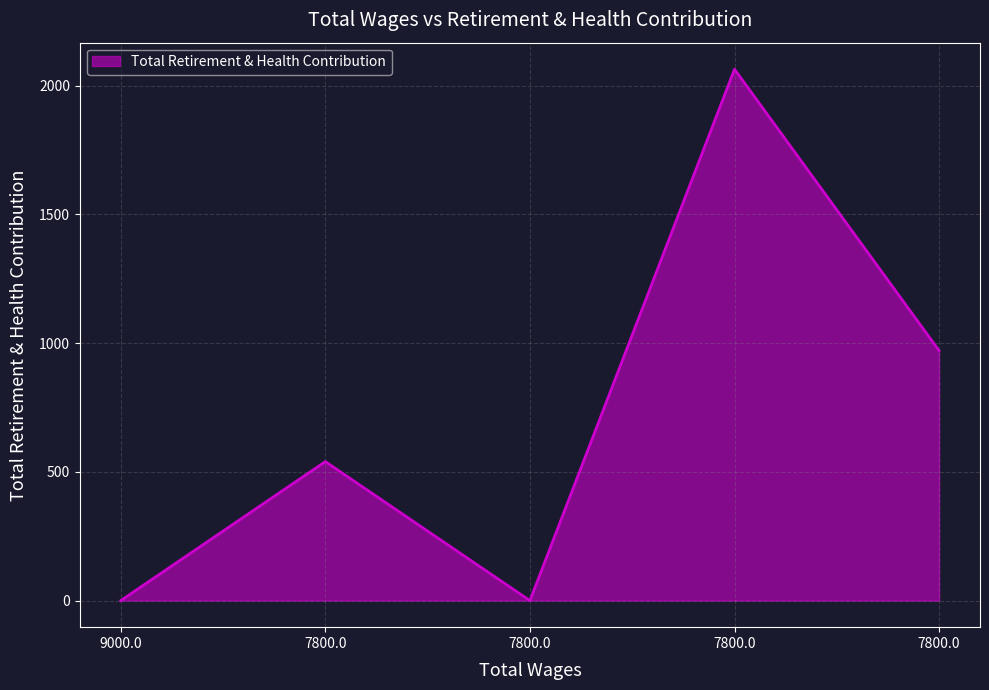

Does the chart have visible grid lines?

Yes